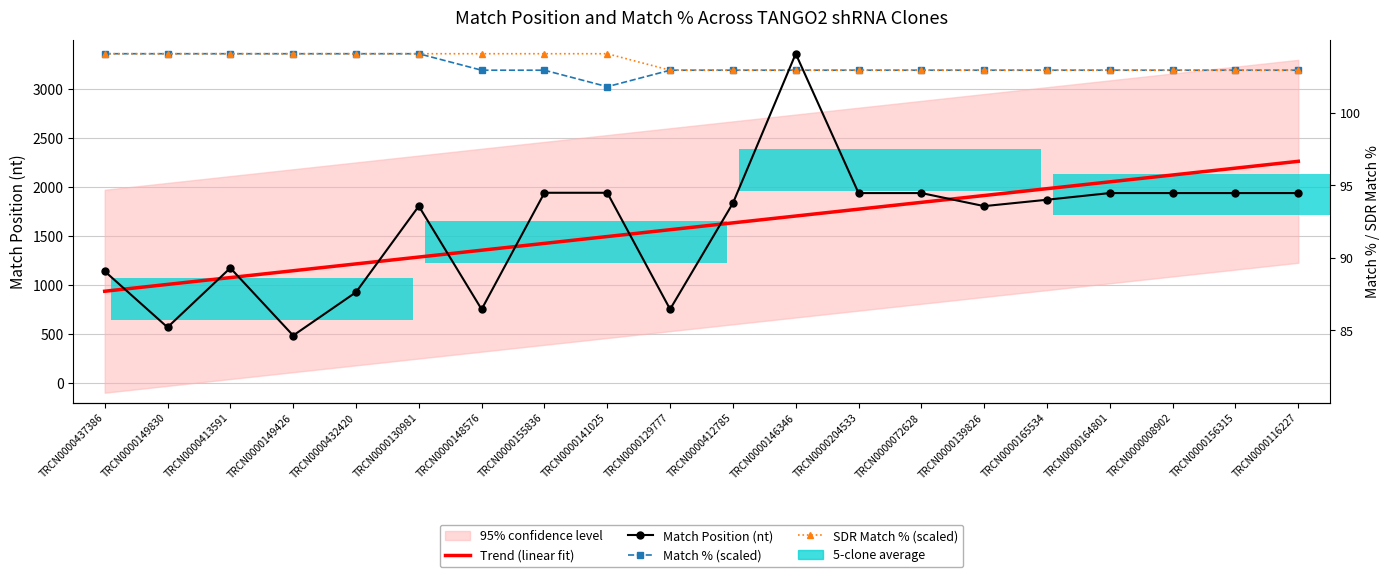

Reading left to right, extract all data points from this chart.

Trend (linear fit): 939.0	1008.7	1078.3	1148.0	1217.6	1287.3	1356.9	1426.6	1496.2	1565.9	1635.5	1705.2	1774.8	1844.5	1914.1	1983.8	2053.4	2123.1	2192.7	2262.4
Match Position (nt): 1143.0	572.0	1176.0	488.0	929.0	1806.0	755.0	1942.0	1942.0	756.0	1836.0	3358.0	1939.0	1939.0	1806.0	1871.0	1939.0	1939.0	1939.0	1939.0
Match % (scaled): 3358.0	3358.0	3358.0	3358.0	3358.0	3358.0	3190.1	3190.1	3022.2	3190.1	3190.1	3190.1	3190.1	3190.1	3190.1	3190.1	3190.1	3190.1	3190.1	3190.1
SDR Match % (scaled): 3358.0	3358.0	3358.0	3358.0	3358.0	3358.0	3358.0	3358.0	3358.0	3190.1	3190.1	3190.1	3190.1	3190.1	3190.1	3190.1	3190.1	3190.1	3190.1	3190.1